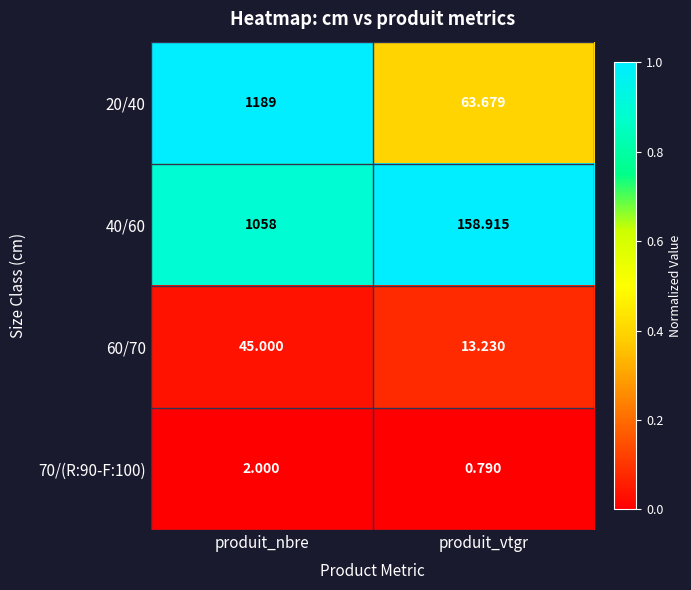

Rank the categories by 70/(R:90-F:100) value from highest to lowest.

produit_nbre, produit_vtgr